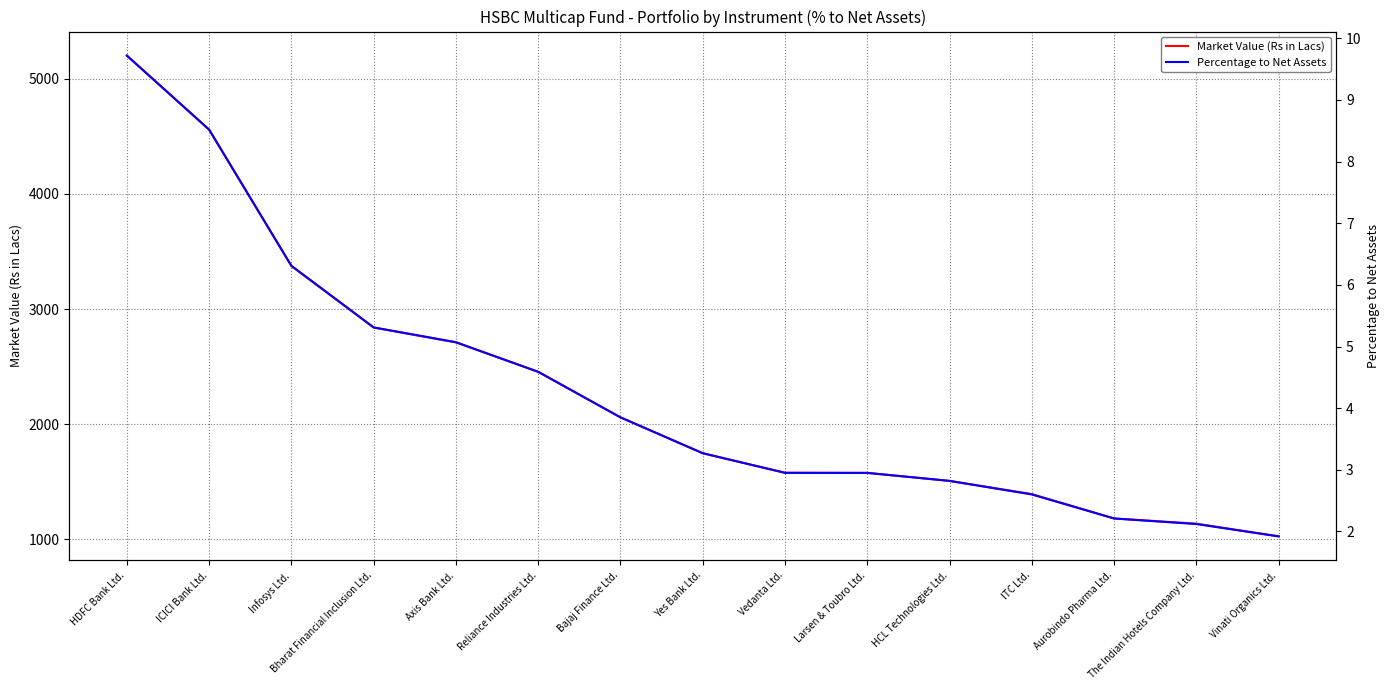

Reading right to left, what are all the values shown in this chart?

Market Value (Rs in Lacs): 1026.2	1136.4	1181.7	1393.2	1507.8	1577.2	1578.8	1746.9	2059.9	2454.3	2710.1	2838.9	3373.0	4555.6	5199.9
Percentage to Net Assets: 1.9	2.1	2.2	2.6	2.8	3.0	3.0	3.3	3.9	4.6	5.1	5.3	6.3	8.5	9.7